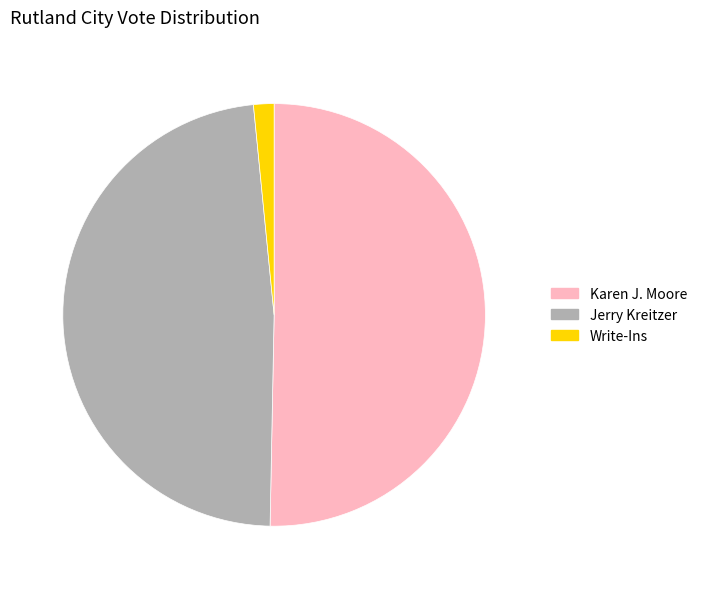

Is the sum of Jerry Kreitzer and Karen J. Moore greater than half?

Yes